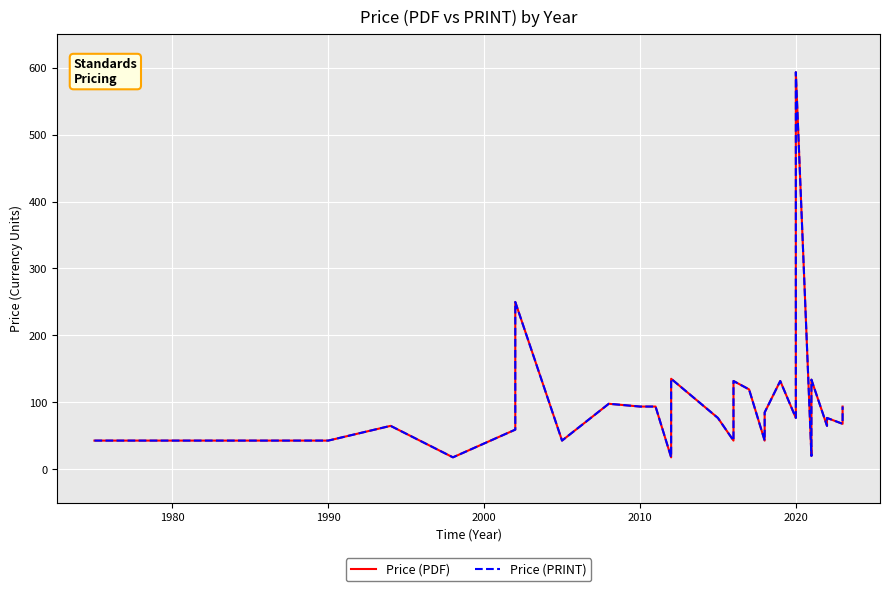

How many lines are shown in the chart?

2